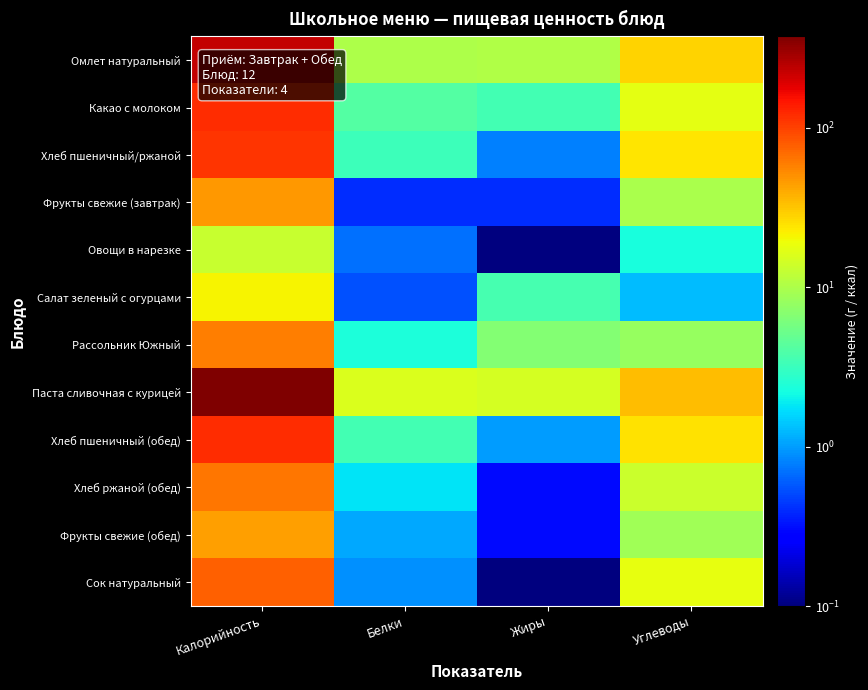

Rank the series at Калорийность from lowest to highest value.

Овощи в нарезке, Салат зеленый с огурцами, Фрукты свежие (обед), Фрукты свежие (завтрак), Рассольник Южный, Хлеб ржаной (обед), Сок натуральный, Хлеб пшеничный/ржаной, Какао с молоком, Хлеб пшеничный (обед), Омлет натуральный, Паста сливочная с курицей